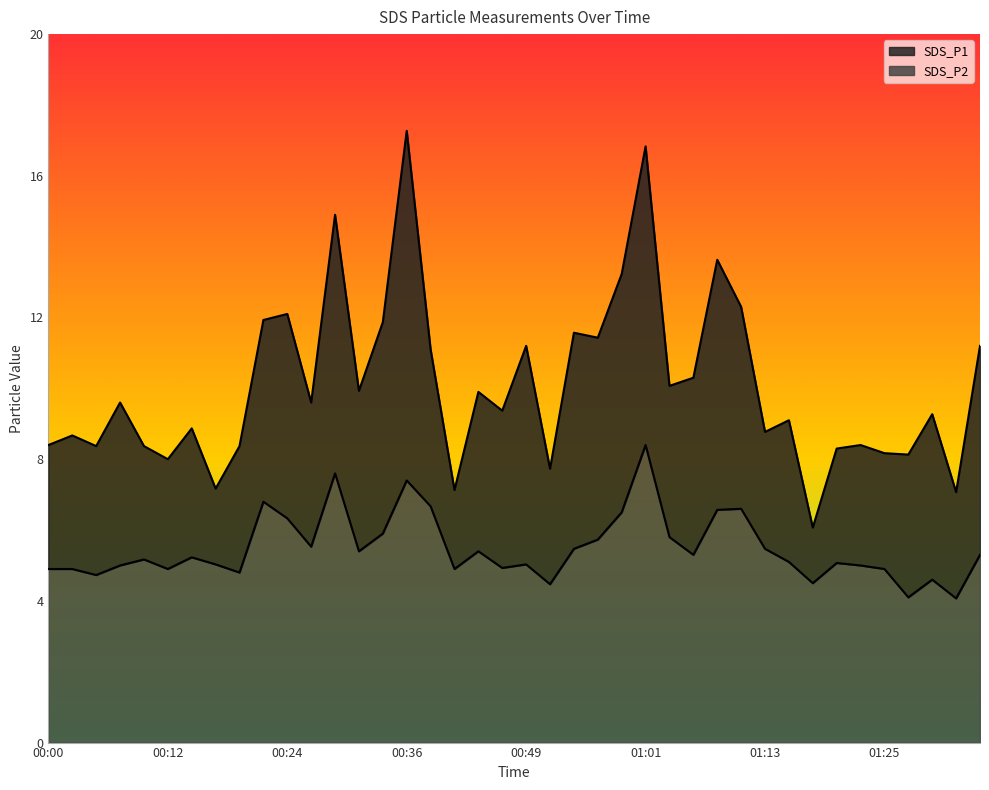

The SDS_P2 series shows 1.5 at 01:03. True or false?

False